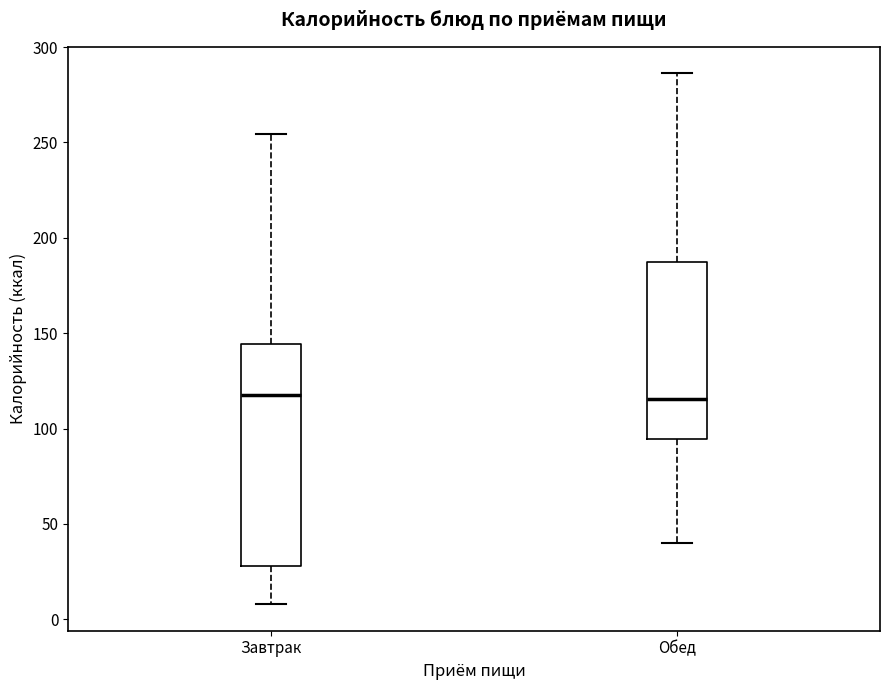

Reading left to right, read every box against the y-axis: the position of its median line, the range the box covers, and the ends of its whiskers. The values are not printed on the chart, so give them approximately, as read against the axis.

Завтрак: median 115, box 30 to 145, whiskers 10 to 255
Обед: median 115, box 95 to 185, whiskers 40 to 285